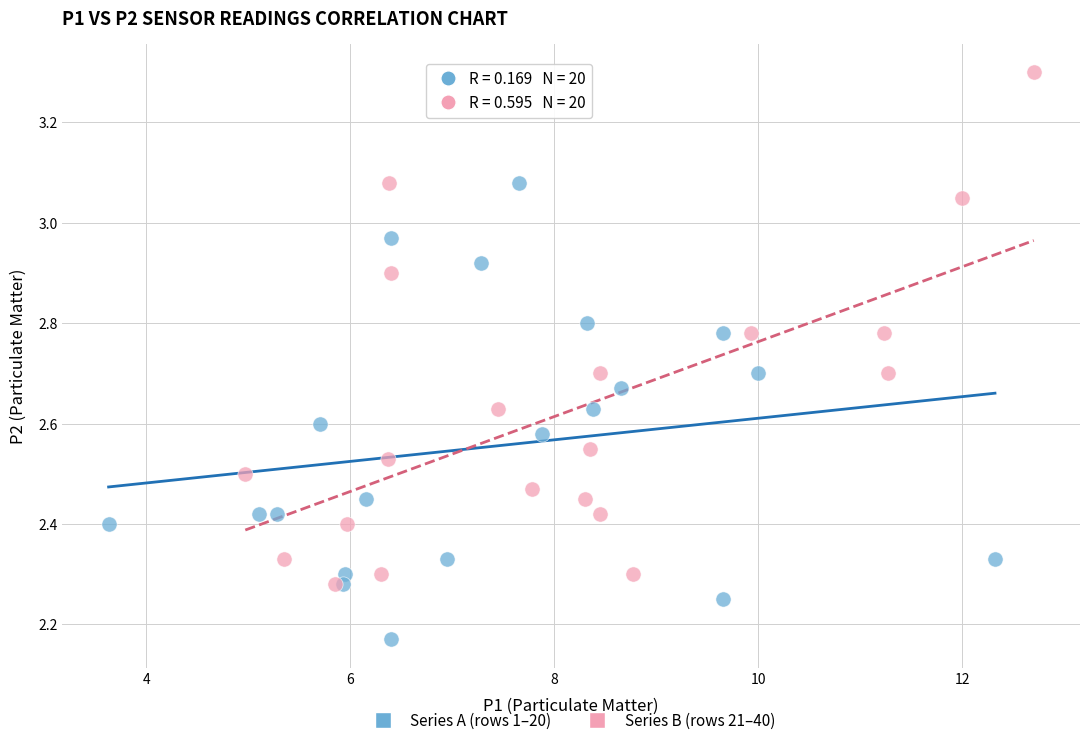

What are all the series names shown in the legend?

Series A (rows 1–20), Series B (rows 21–40)